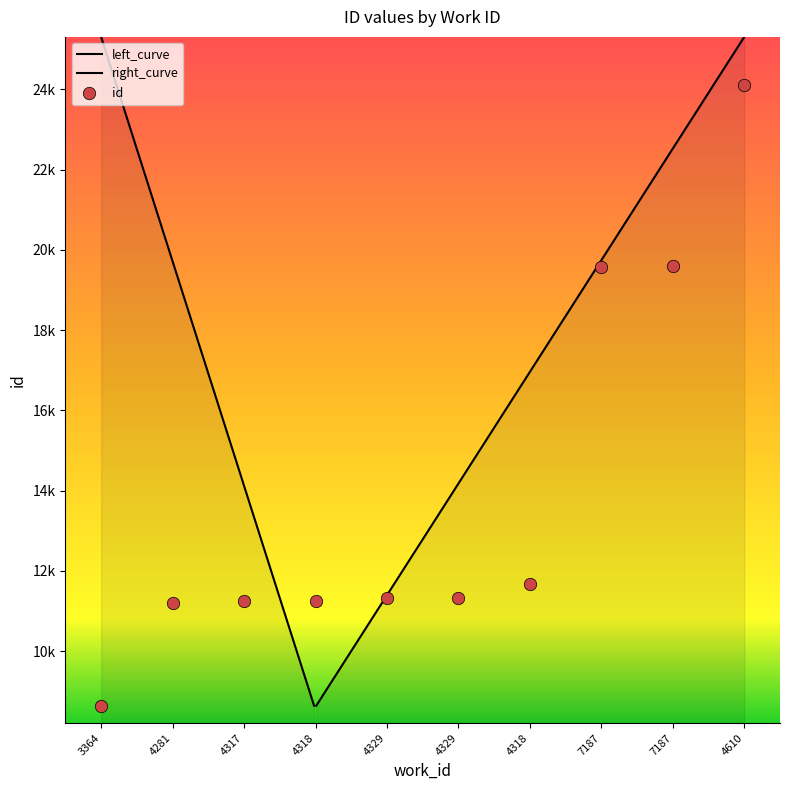

Approximately how many times larger is the value at 7187 compared to 4318?

1.7